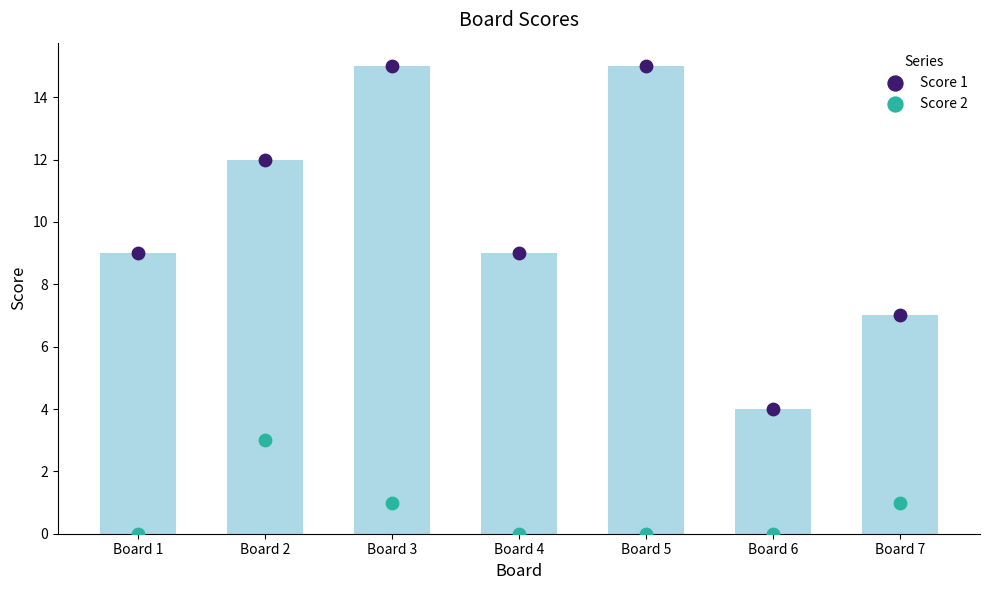

Which series has the widest spread of Y values?

Score 1